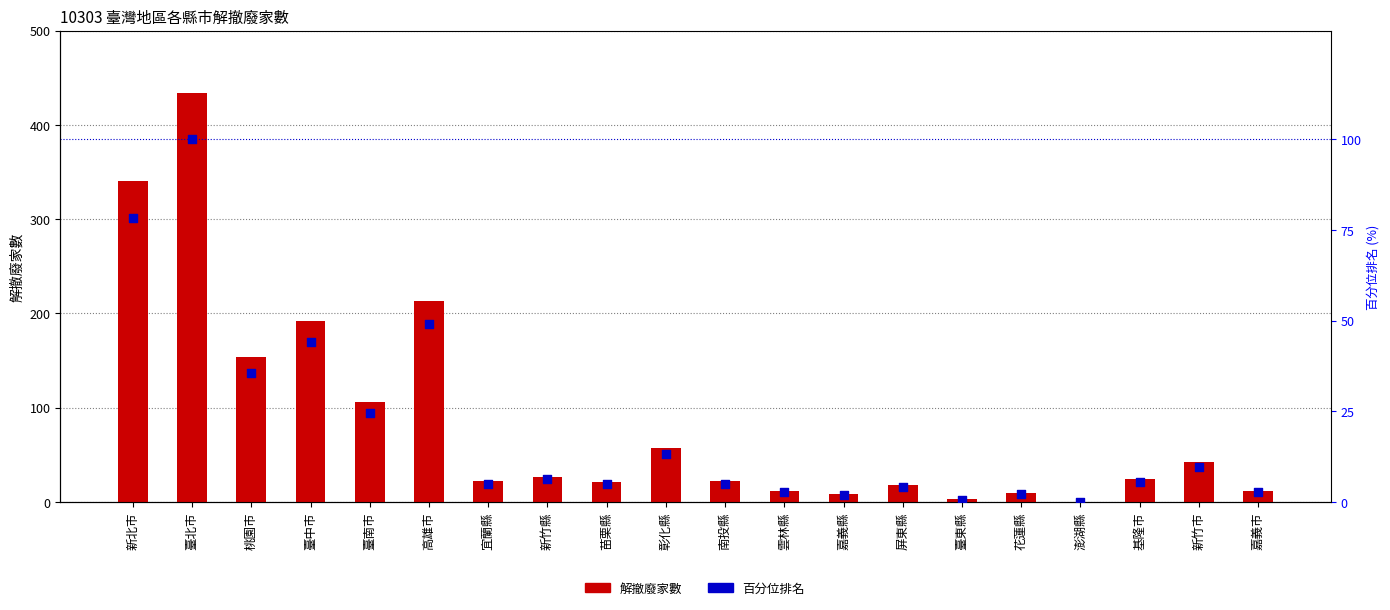

Which series contains the lowest Y value?

解撤廢家數